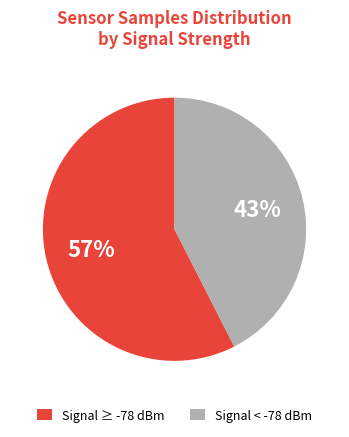

Between Signal < -78 dBm and Signal ≥ -78 dBm, which is larger?

Signal ≥ -78 dBm